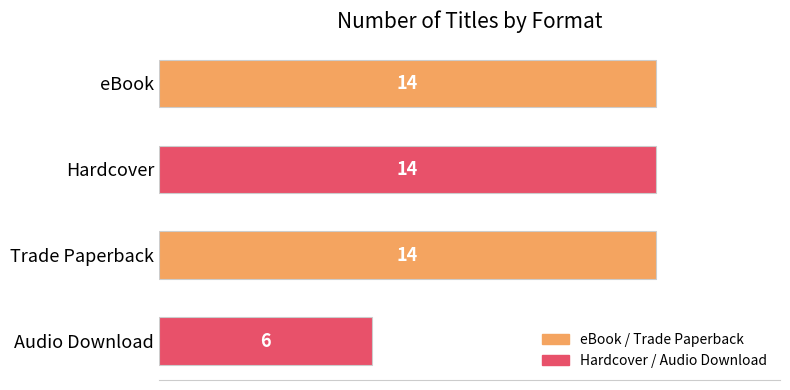

What is the smallest value displayed?

6